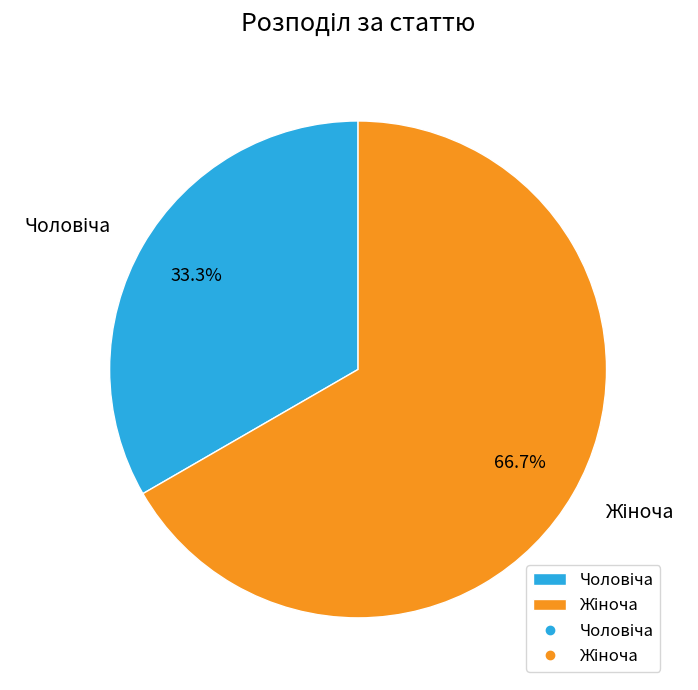

Is there any slice that represents more than half of the pie?

Yes